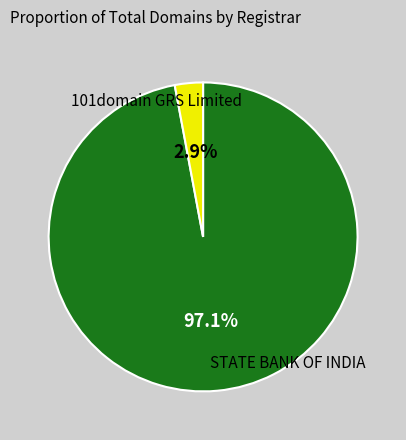

The 101domain GRS Limited slice represents 83% of the pie. True or false?

False